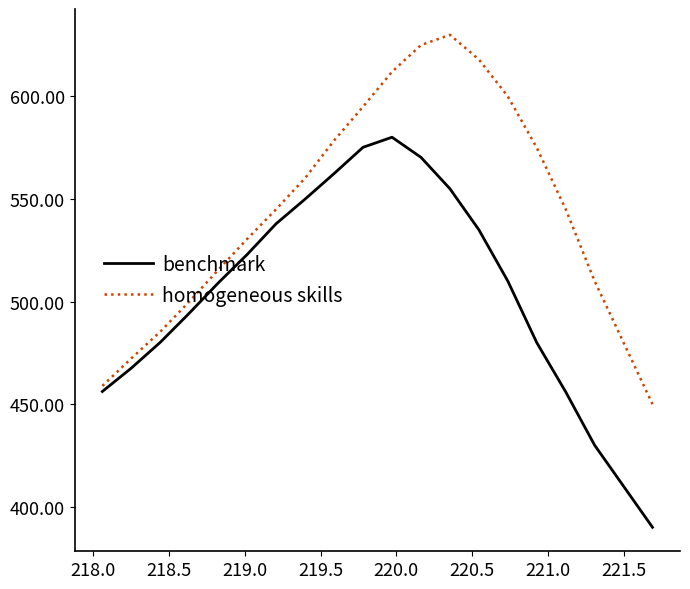

Rank the series by their average value, from lowest to highest.

benchmark, homogeneous skills